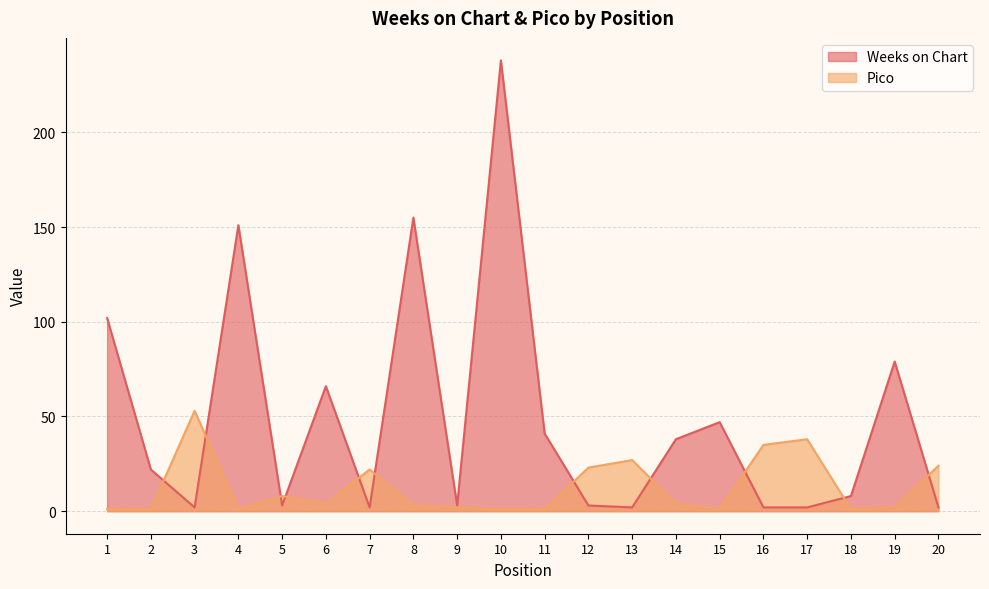

Where does the Pico series first go above 4?

3